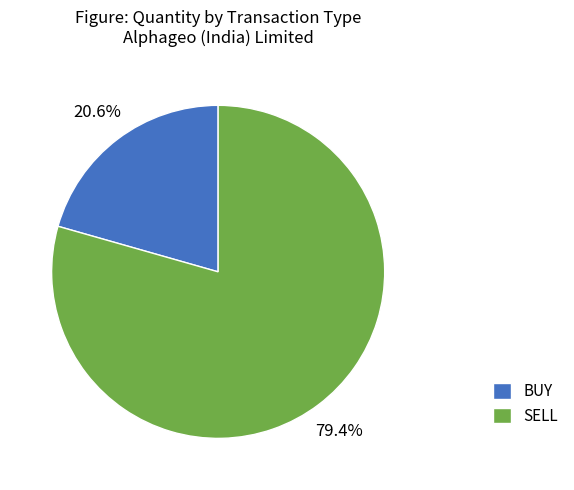

To the nearest percent, what percentage of the pie is SELL?

79%